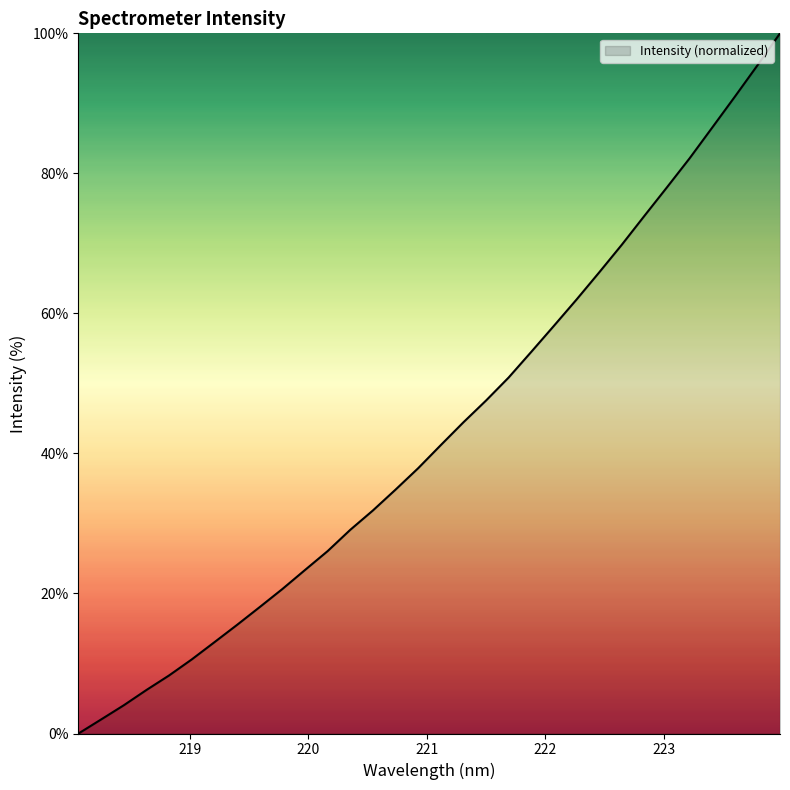

True or false: there are more than 1 points higher than both neighbors.

False